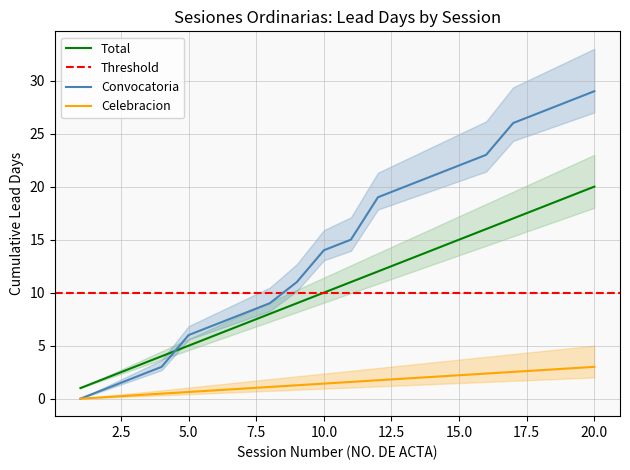

What is the highest value of the Celebracion series?

3.0